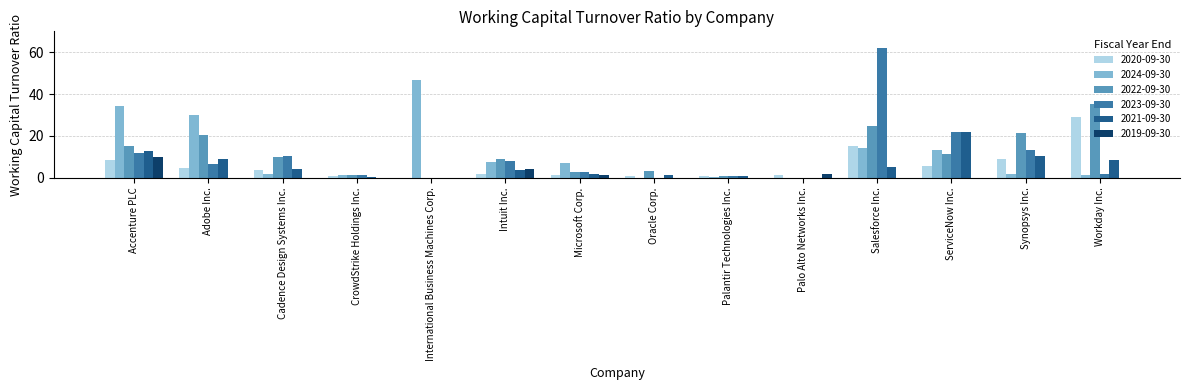

True or false: 2023-09-30 has a value of 6.8 at Adobe Inc..

True